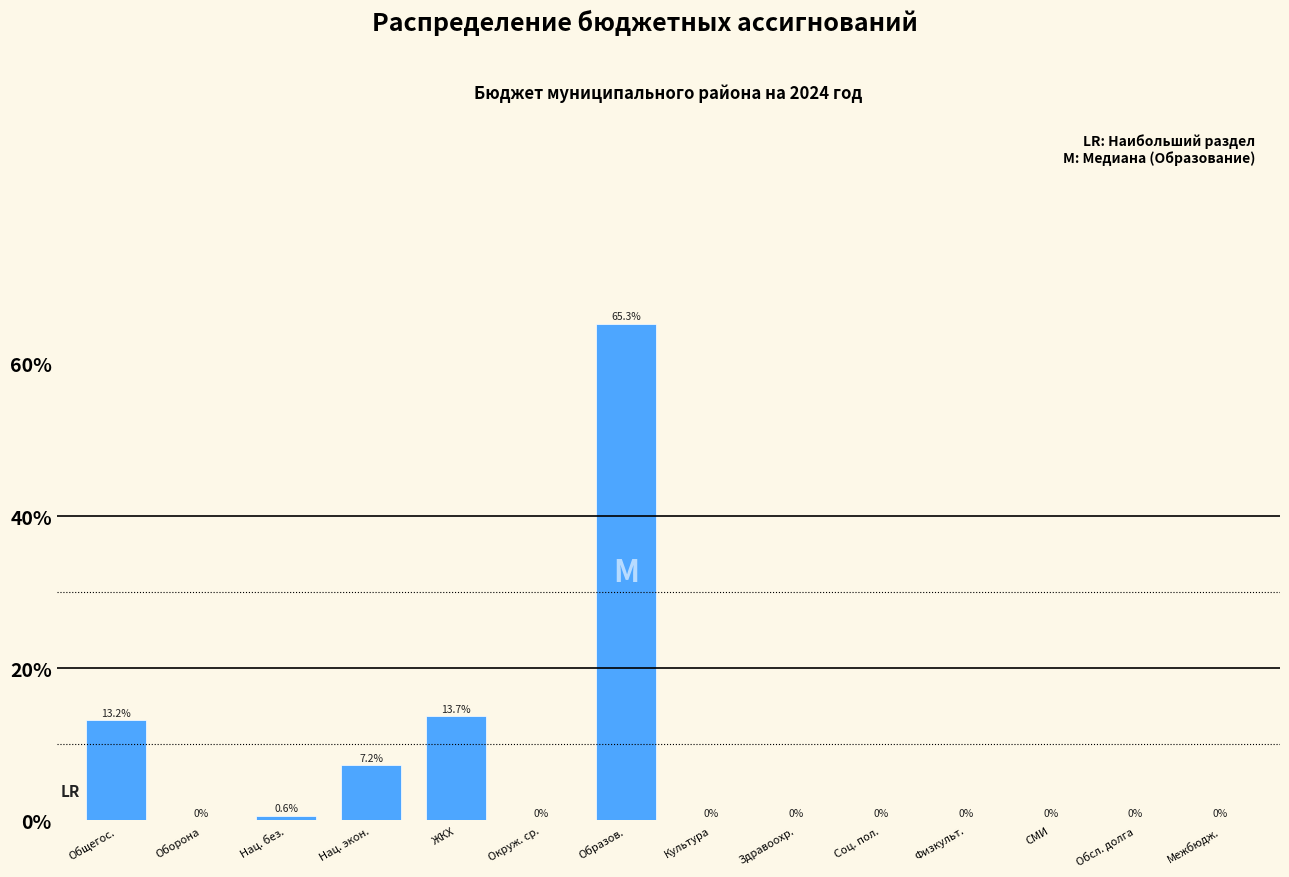

Between Общегос. and Нац. экон., which is larger?

Общегос.